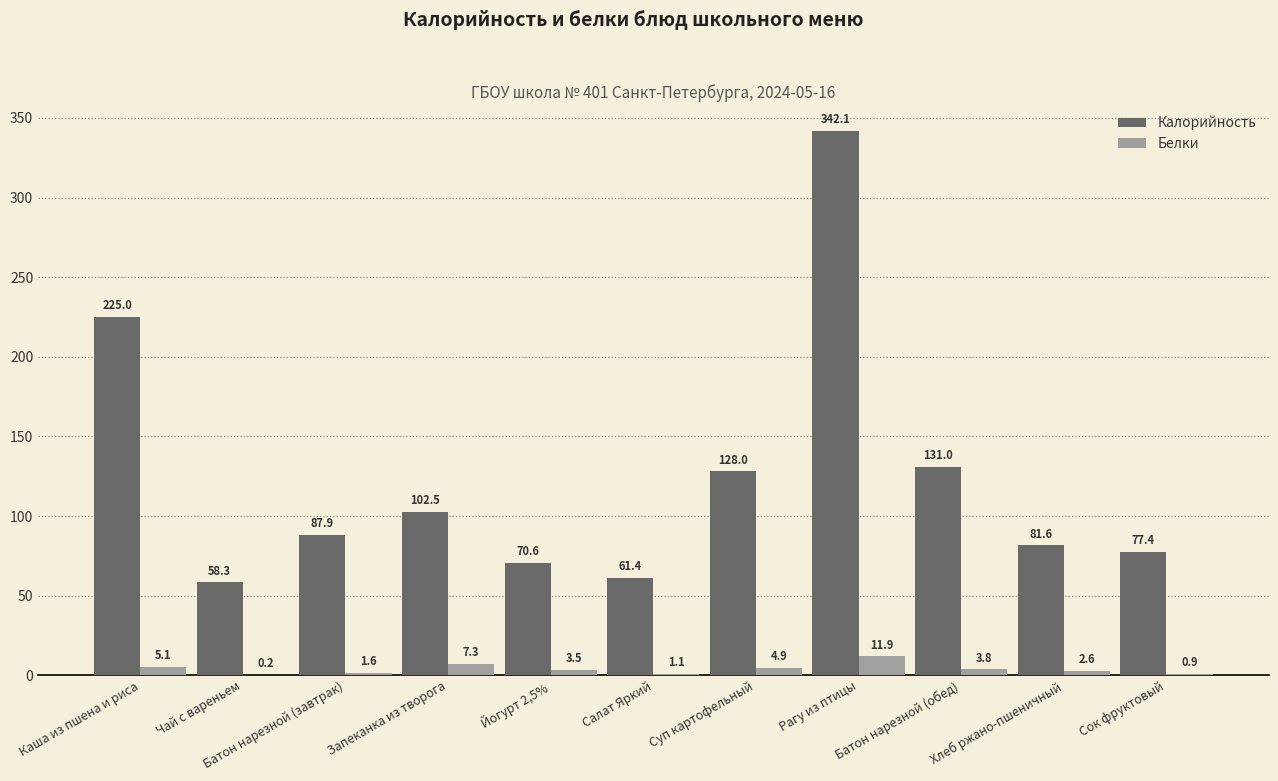

What is the sum of all Калорийность values?

1365.8